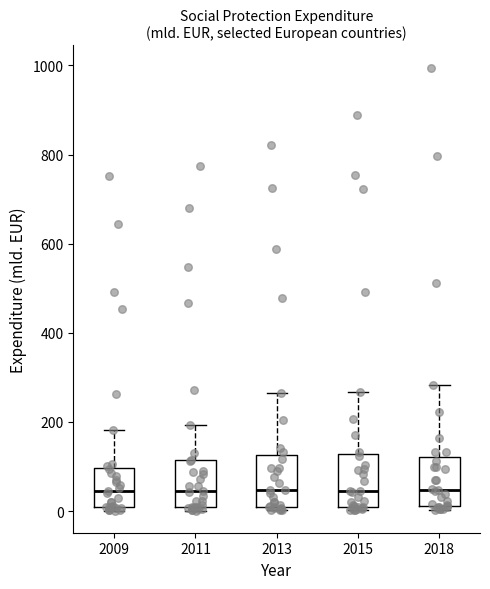

Reading left to right, read every box against the y-axis: the position of its median line, the range the box covers, and the ends of its whiskers. The values are not printed on the chart, so give them approximately, as read against the axis.

2009: median 40, box 0 to 100, whiskers 0 (just below the box's lower edge) to 180
2011: median 40, box 0 to 120, whiskers 0 (just below the box's lower edge) to 200
2013: median 40, box 0 to 120, whiskers 0 (just below the box's lower edge) to 260
2015: median 40, box 0 to 120, whiskers 0 (just below the box's lower edge) to 260
2018: median 40, box 20 to 120, whiskers 0 to 280